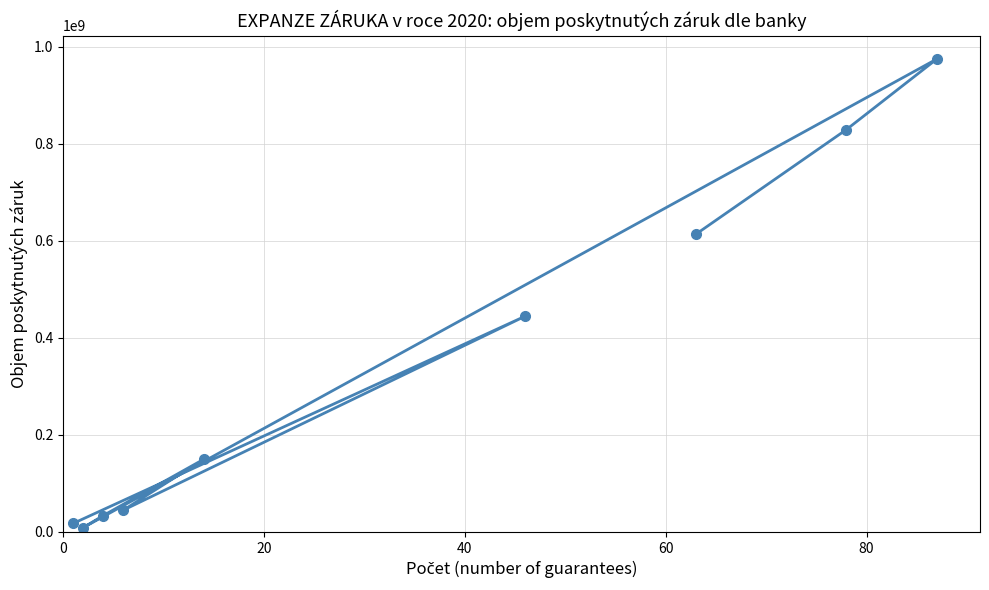

What is the value of the 6th point from the left?

444510835